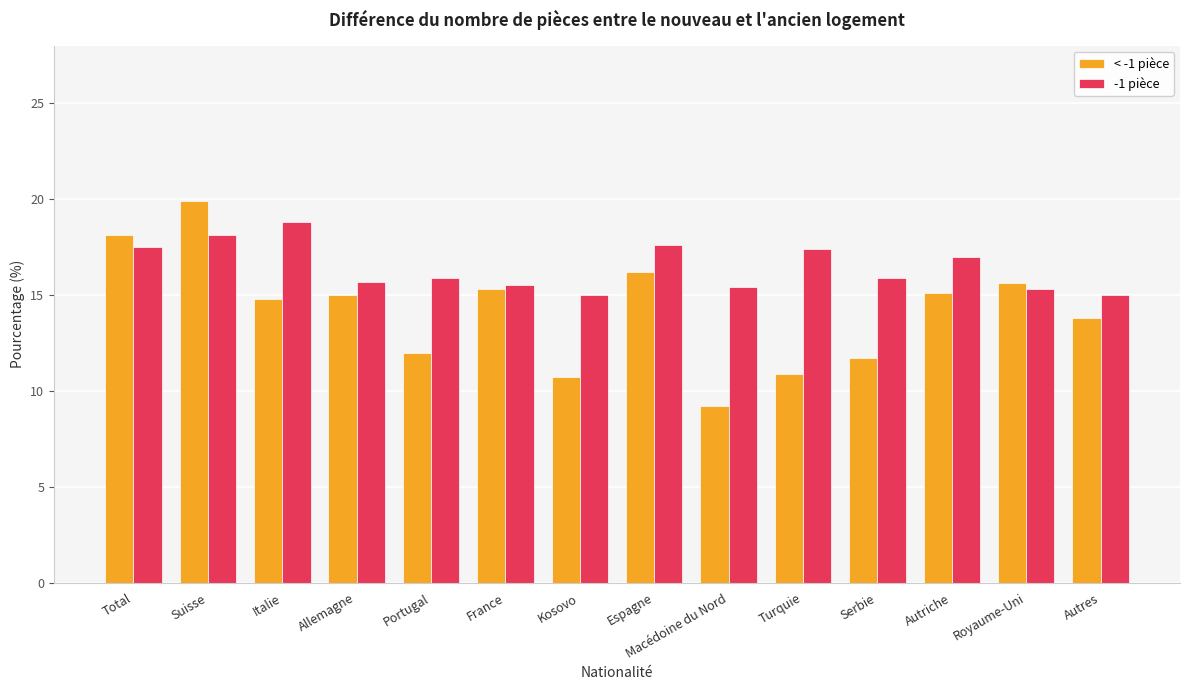

What position from the left is Macédoine du Nord?

9